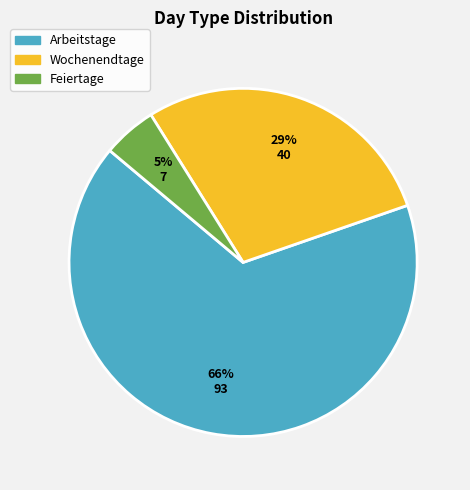

Which category has the biggest portion of the pie?

Arbeitstage